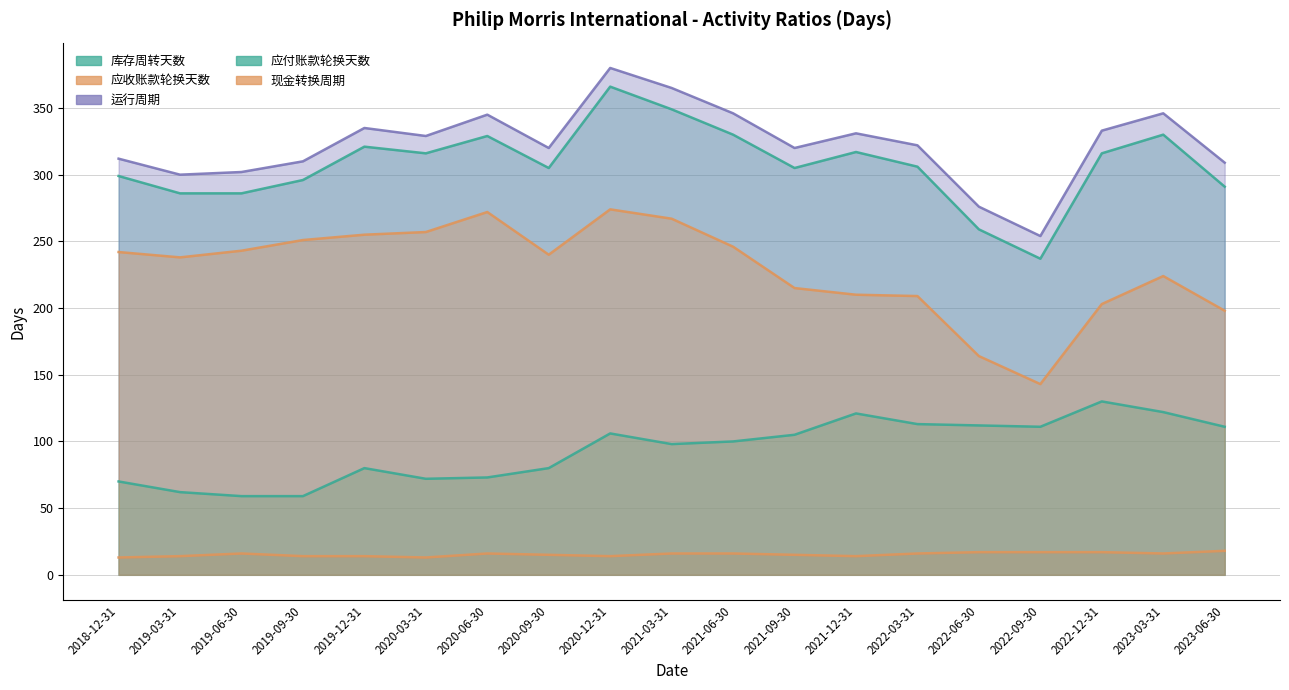

At 2022-09-30, list the series in order from largest to smallest.

运行周期, 库存周转天数, 现金转换周期, 应付账款轮换天数, 应收账款轮换天数